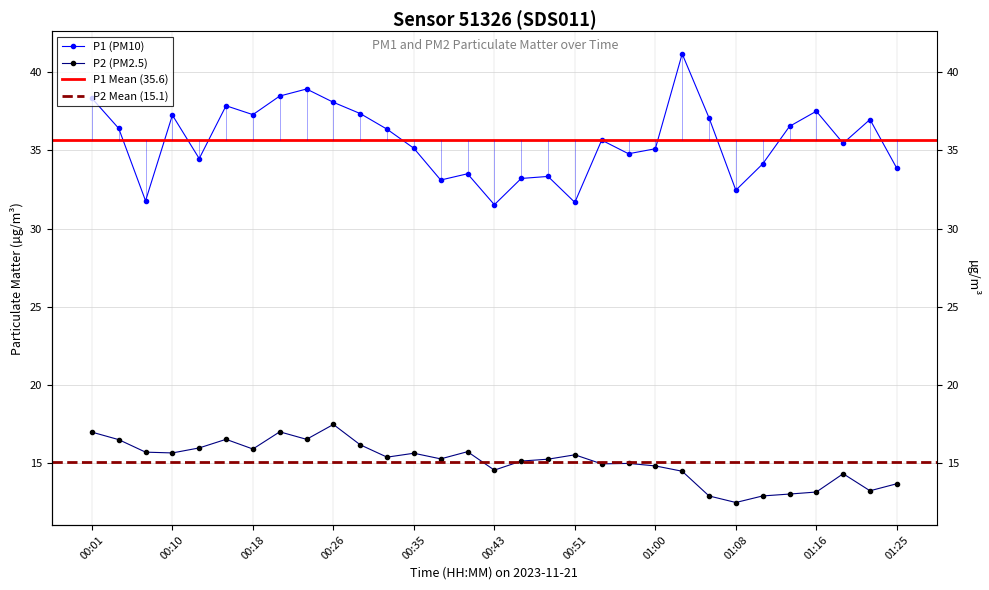

List the series in order of their overall mean, lowest first.

P2, P1